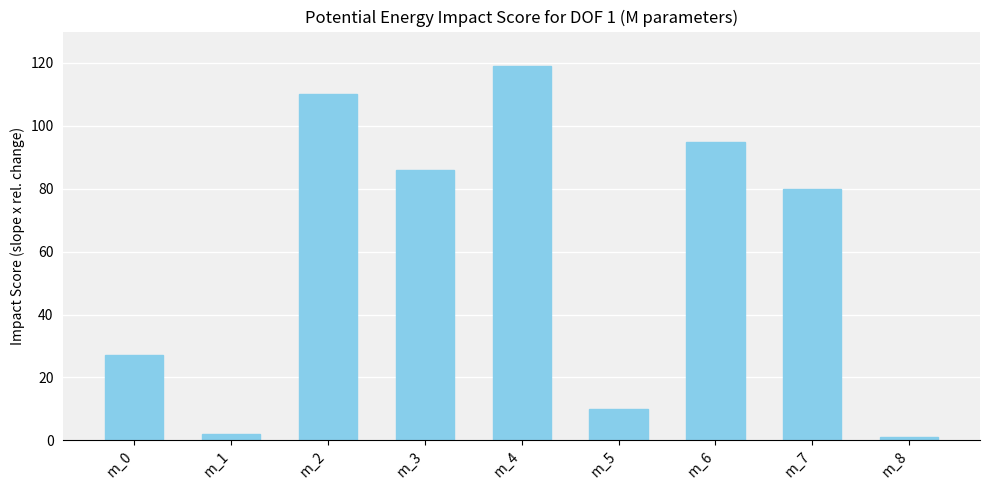

The chart shows a value of 24 at m_4. True or false?

False